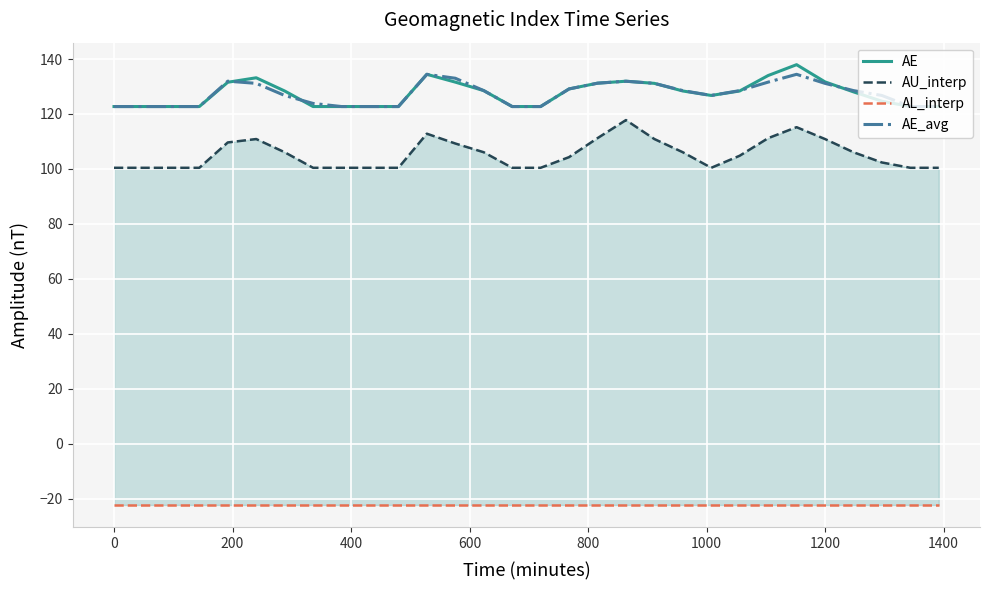

What is the lowest value of the AE series?

122.7